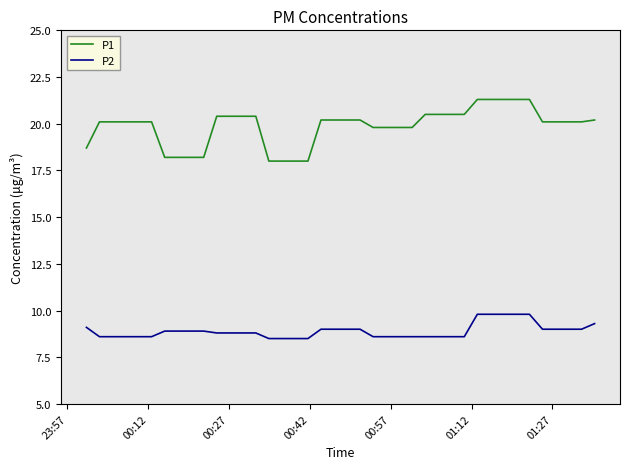

What is the minimum value shown in the chart?

8.5